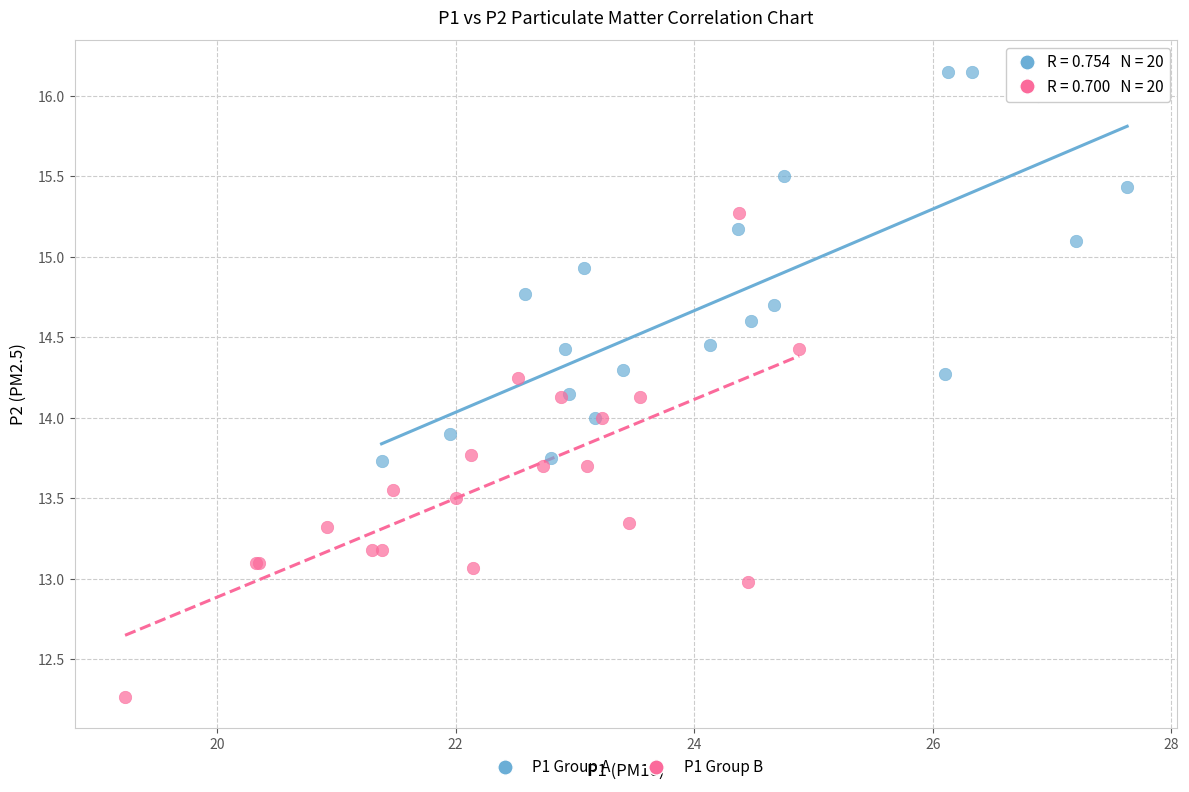

Which series has the largest Y range (max minus min)?

P1 Group B